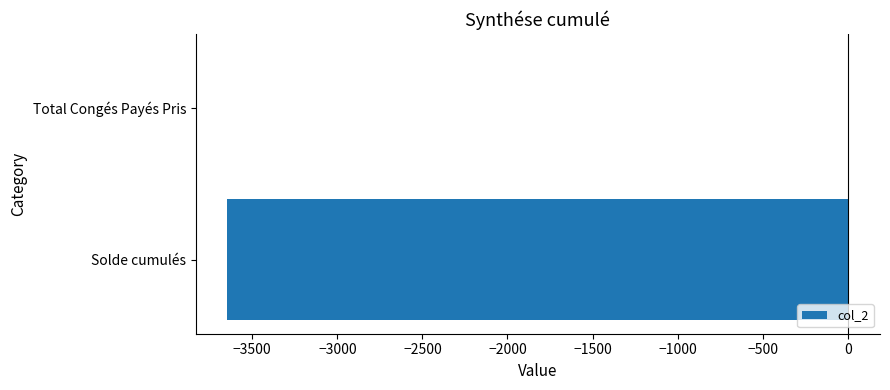

Reading bottom to top, transcribe all the data shown in this chart.

Solde cumulés=-3649.2	Total Congés Payés Pris=6.5